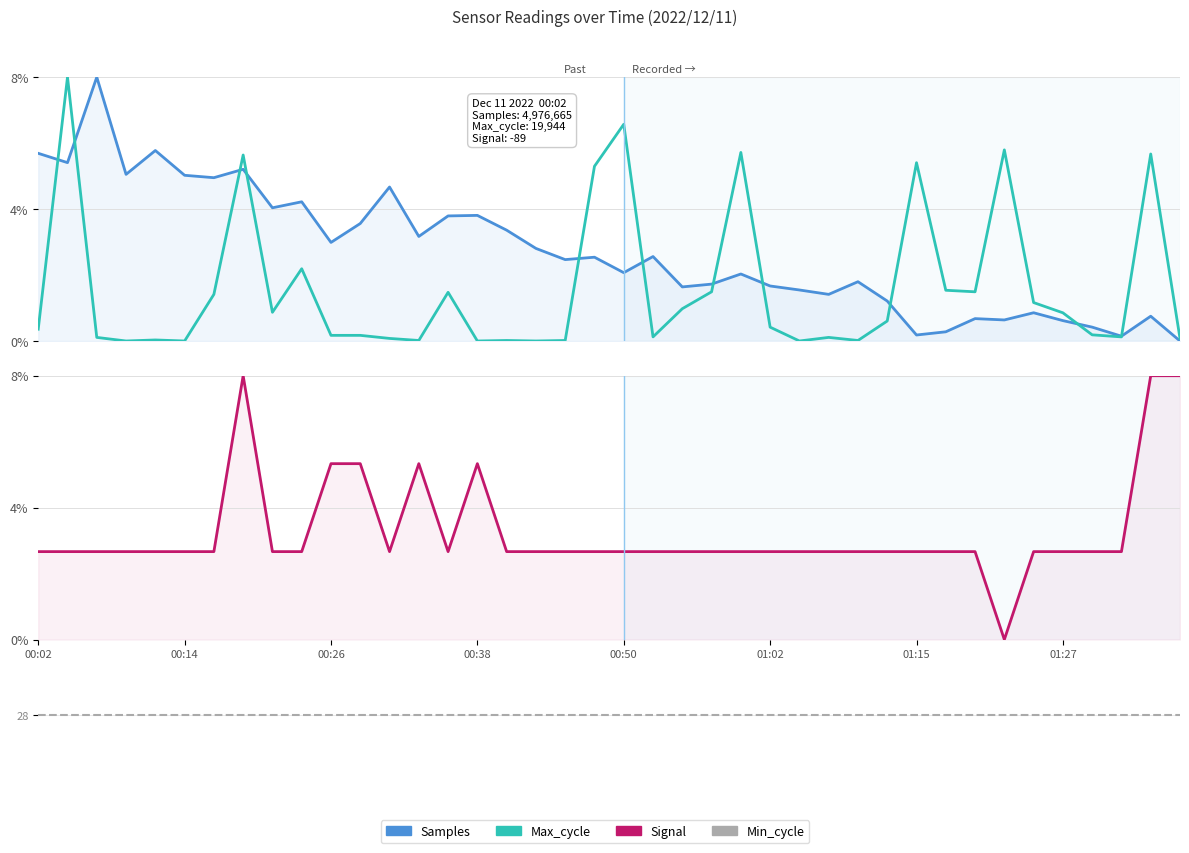

What is the average value of the Max_cycle series?

1.6